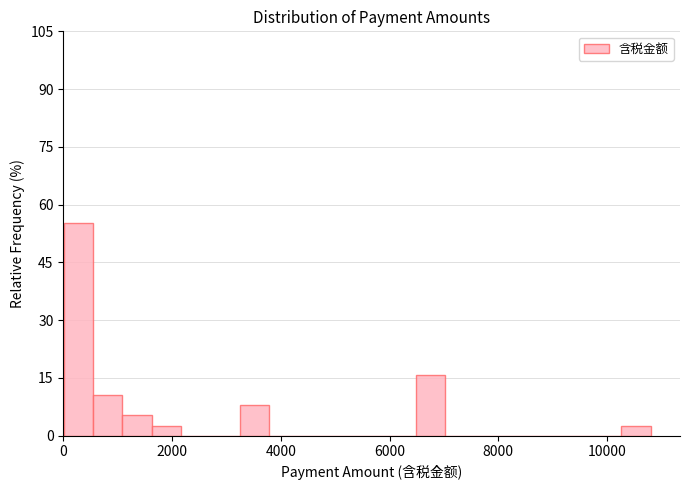

Read against the x-axis, roughly where is the centre of the tallest bar?

200